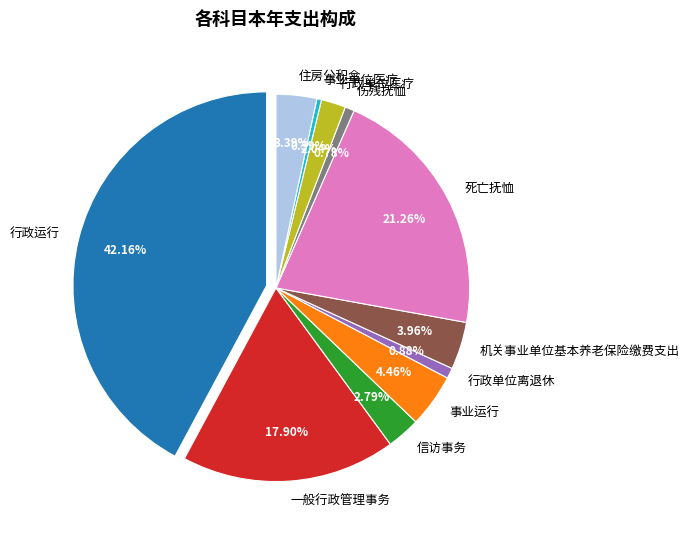

True or false: 行政单位离退休 accounts for 11% of the total.

False